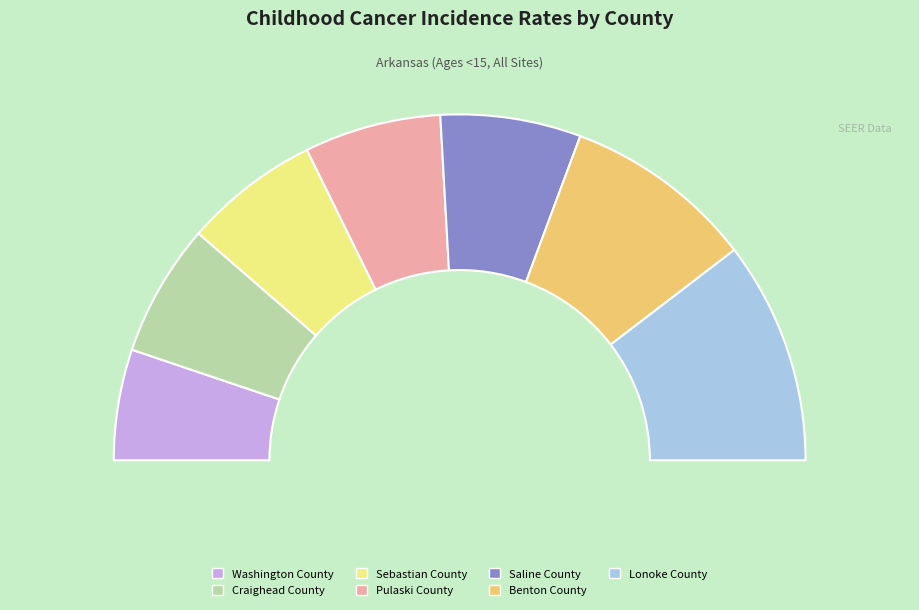

The Lonoke County slice represents 12% of the pie. True or false?

False